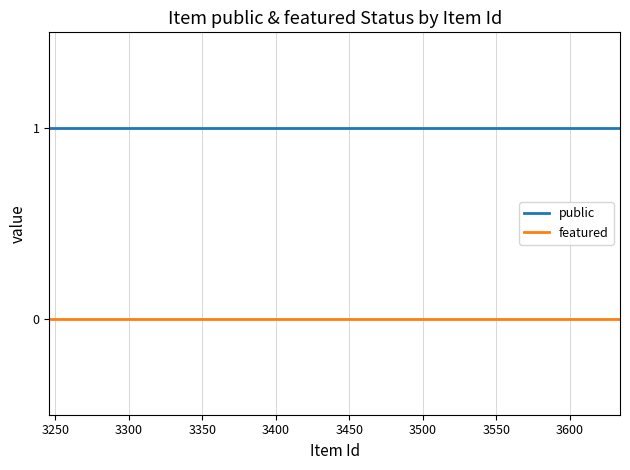

What is the minimum value for public?

1